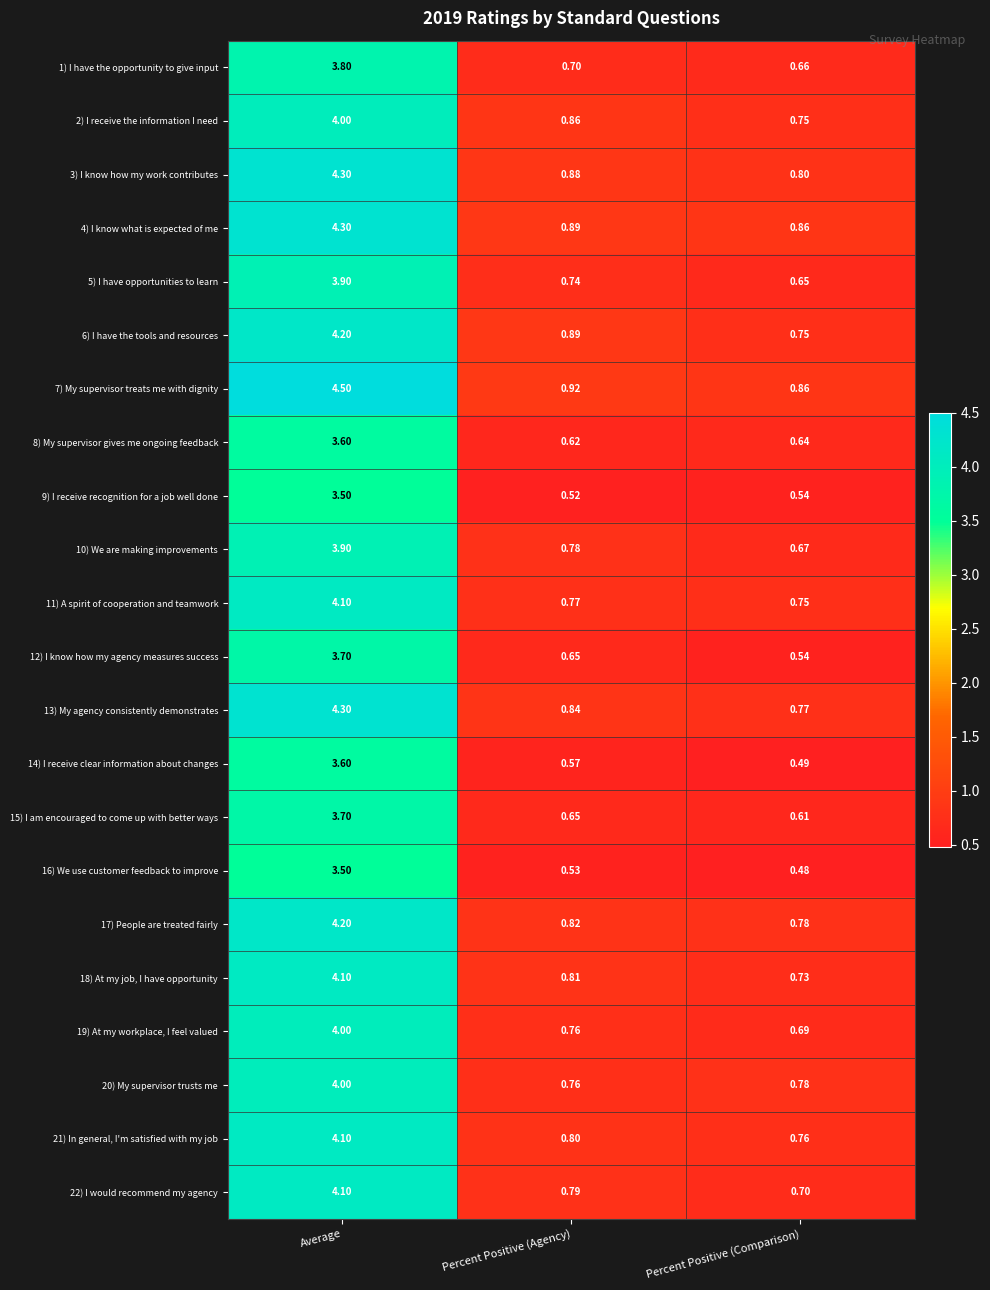

Is the value of 17) People are treated fairly at Percent Positive (Comparison) greater than the value of 15) I am encouraged to come up with better ways at Percent Positive (Comparison)?

Yes